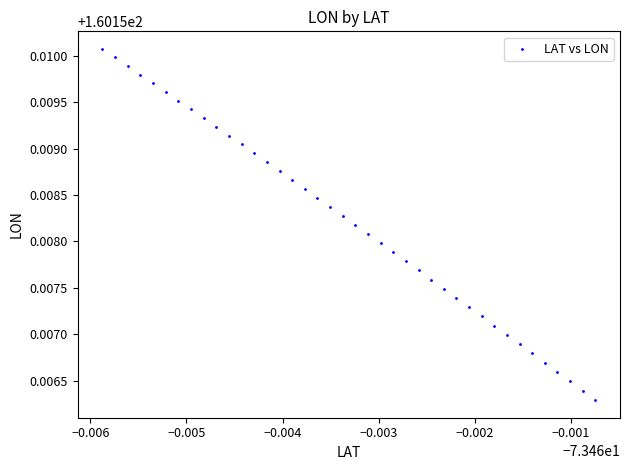

Count the number of points in this scatter plot.

40